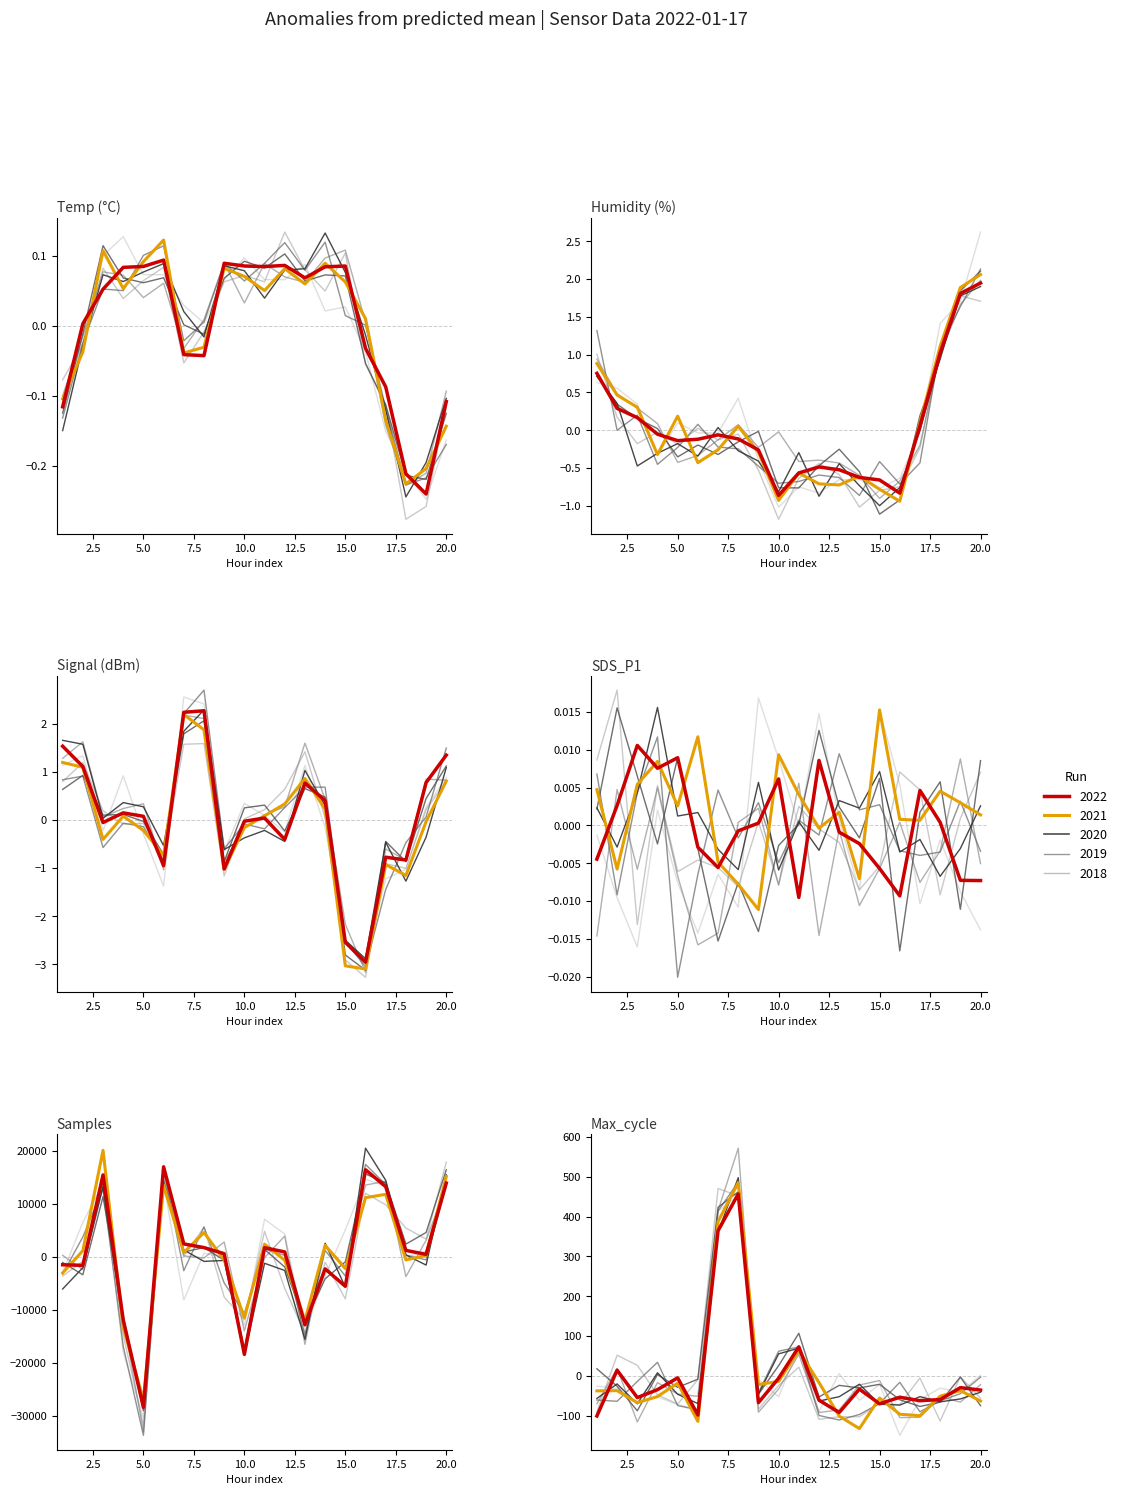

Where is the first local maximum for Run 5?

7.5